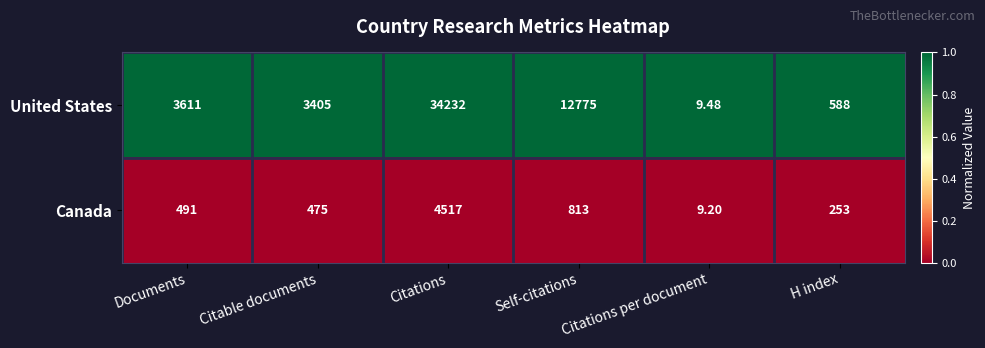

Count the number of data series in this chart.

2